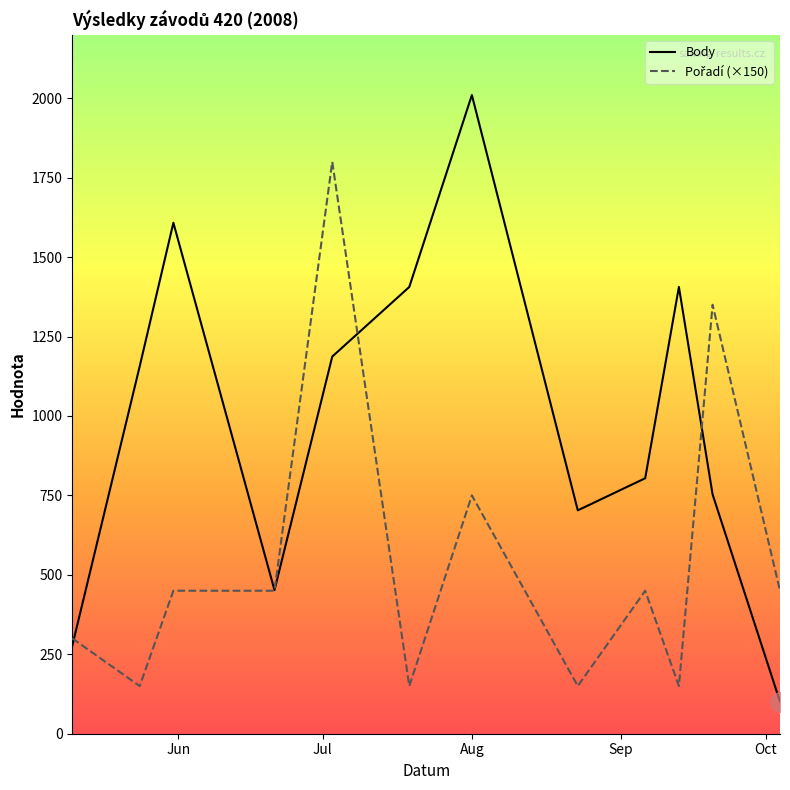

Which series has the widest spread of values?

Body